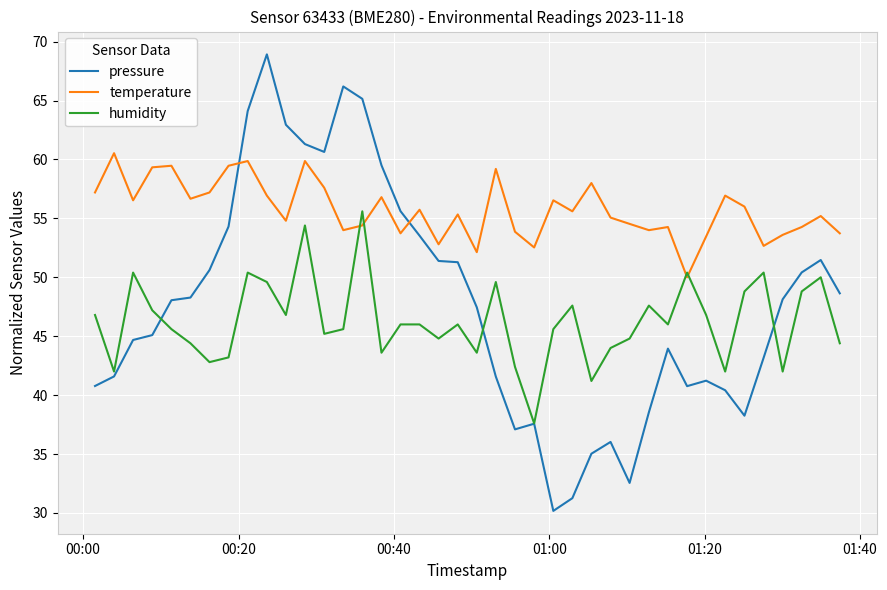

List the series in order of their peak value, lowest first.

humidity, temperature, pressure